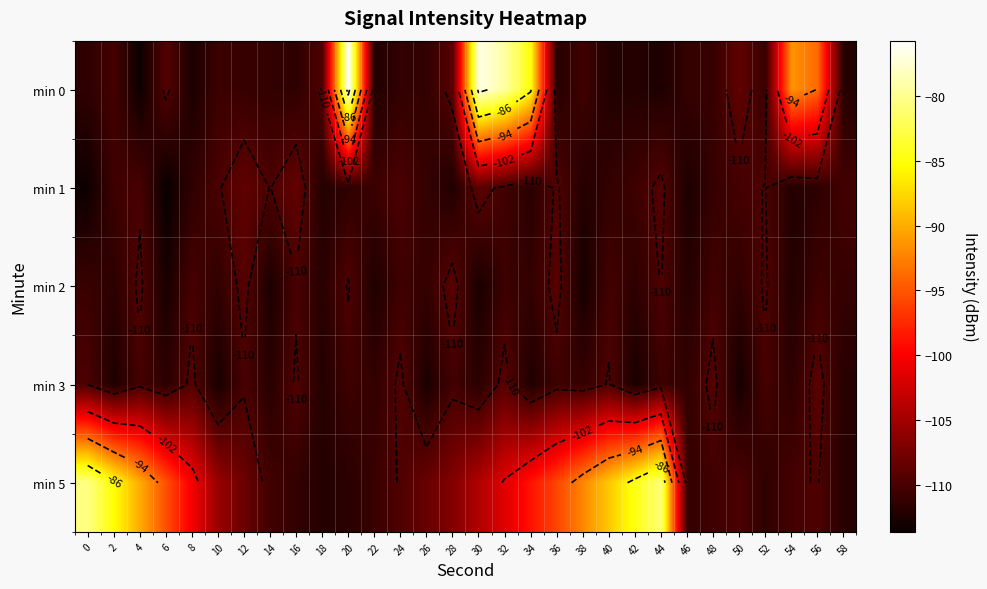

The value of min 3 at 44 is -110.8. True or false?

True